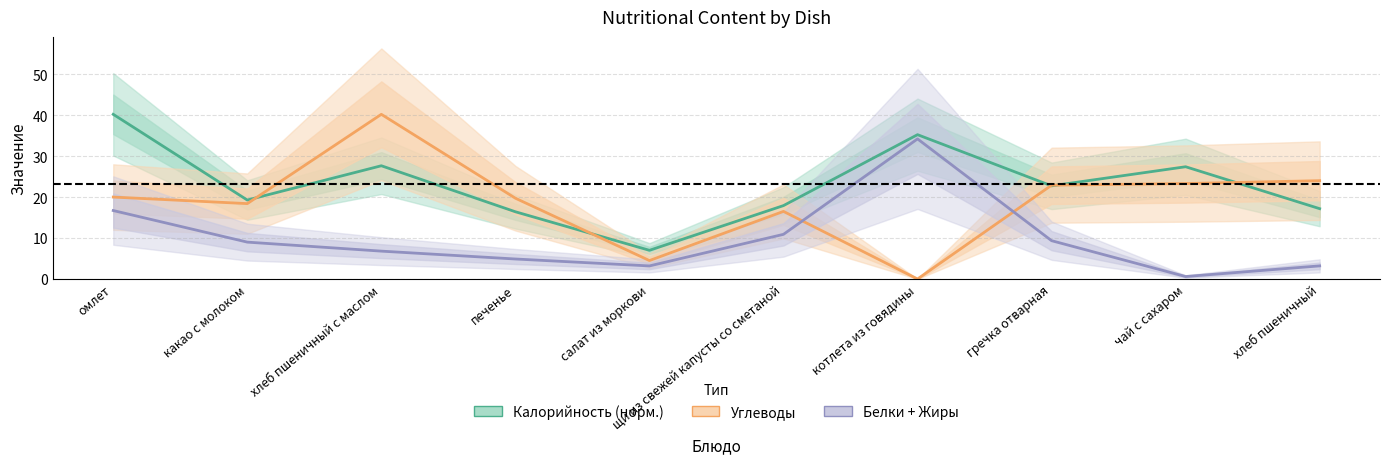

Is it true that Белки + Жиры equals 8.9 at котлета из говядины?

False